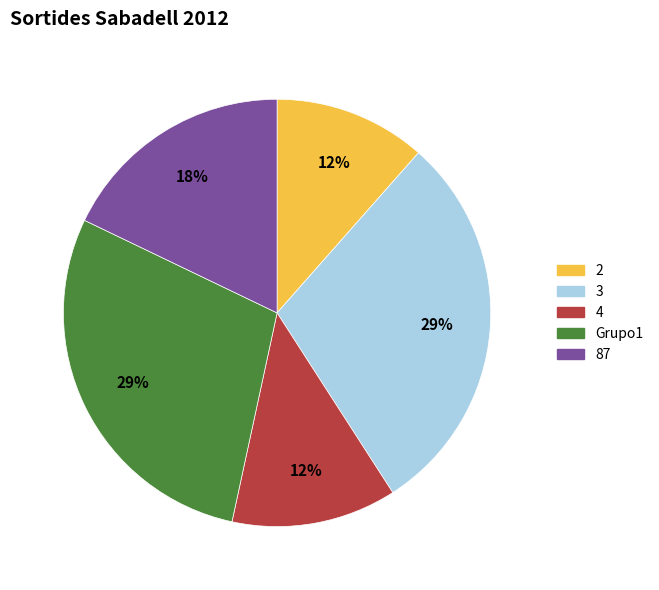

How many segments does this pie chart have?

5